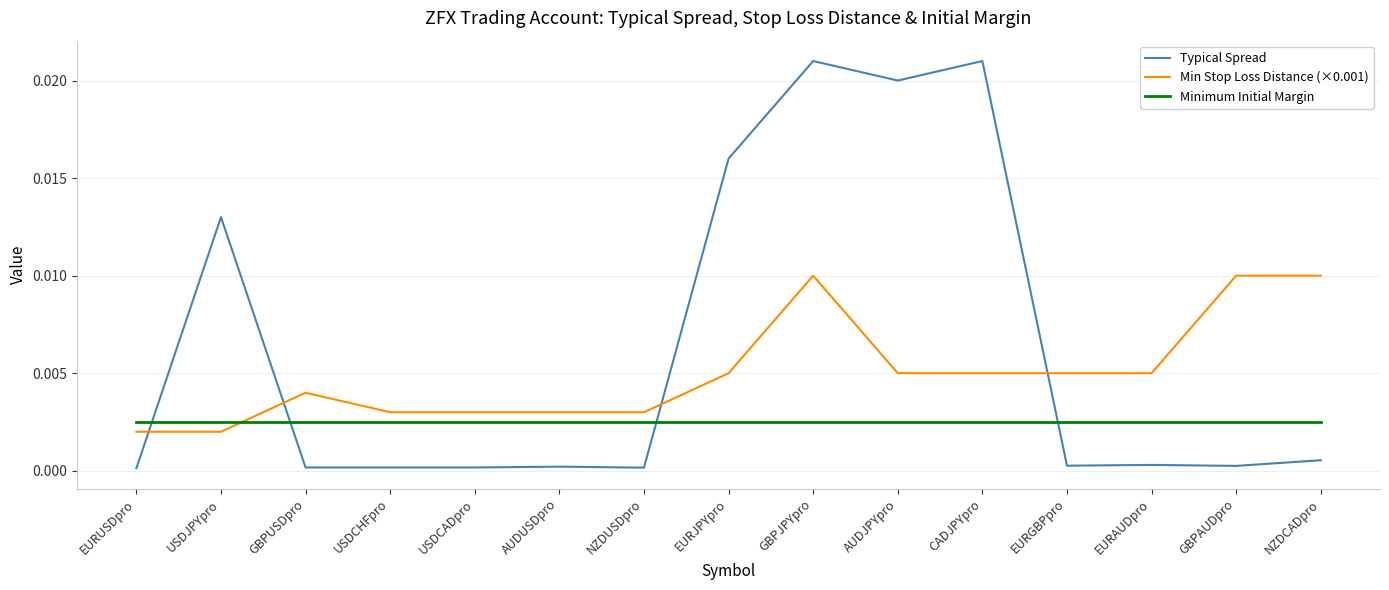

Is this an area chart (filled region under the line)?

No